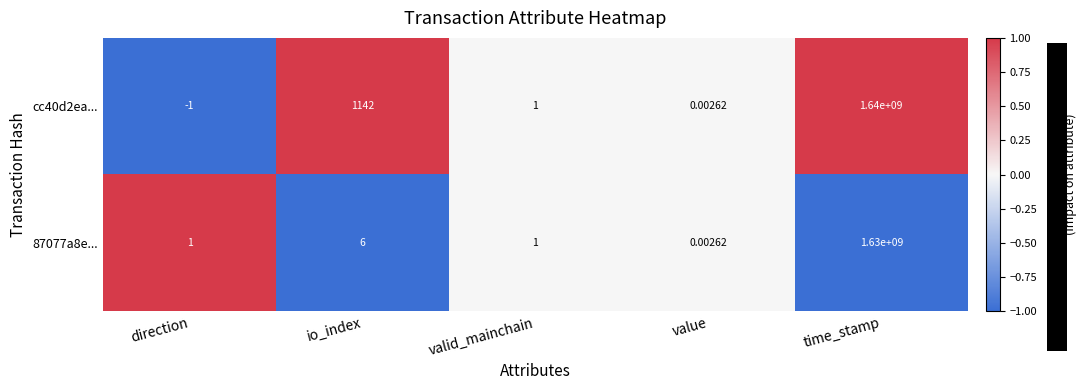

List the labels in order of cc40d2ea... value, largest first.

time_stamp, io_index, valid_mainchain, value, direction